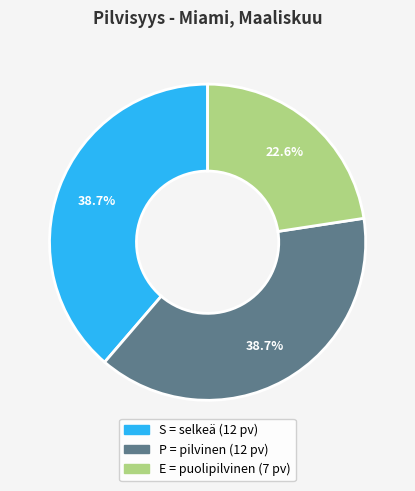

Is the sum of S = selkeä and P = pilvinen greater than half?

Yes